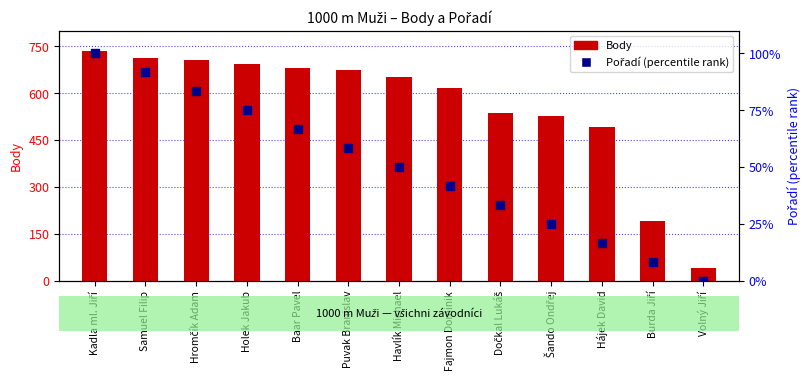

Which series reaches the minimum Y coordinate?

Pořadí (percentile rank)